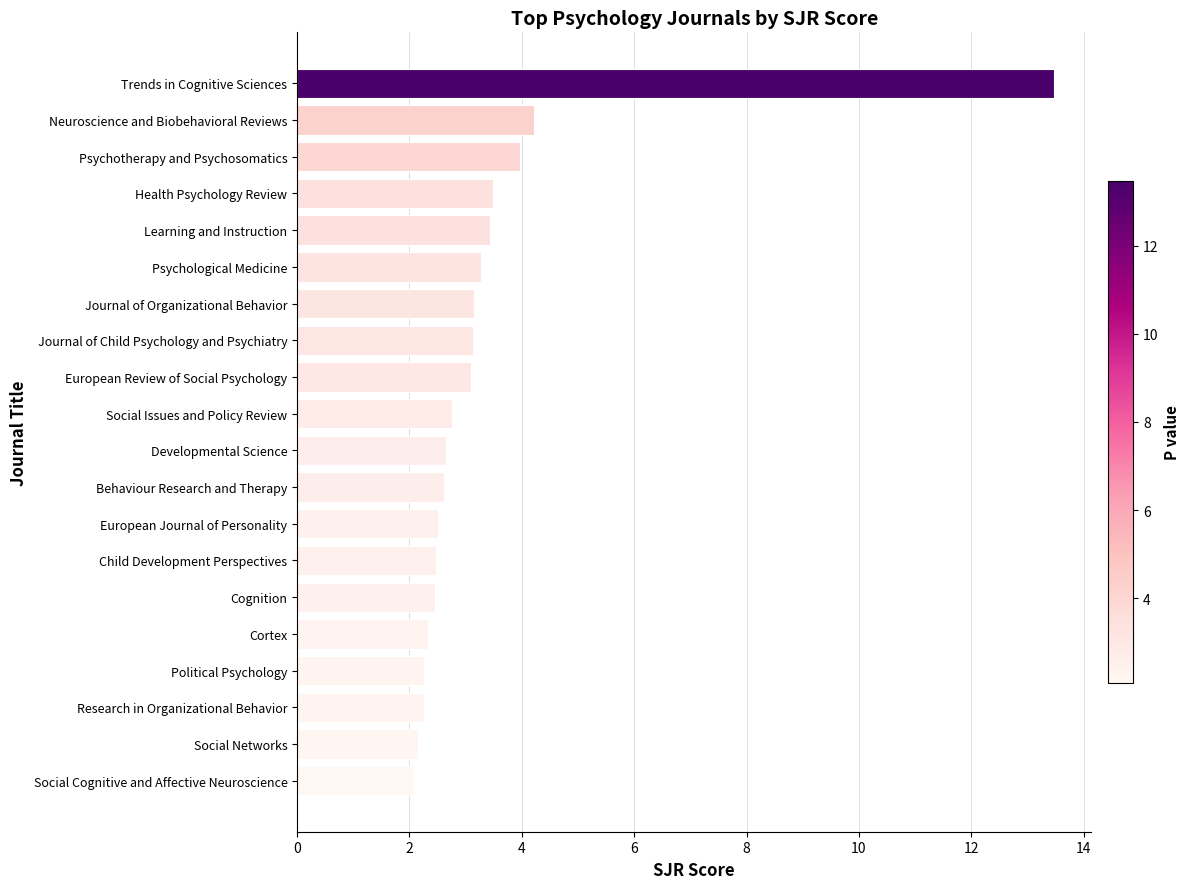

What is the average value?

3.4